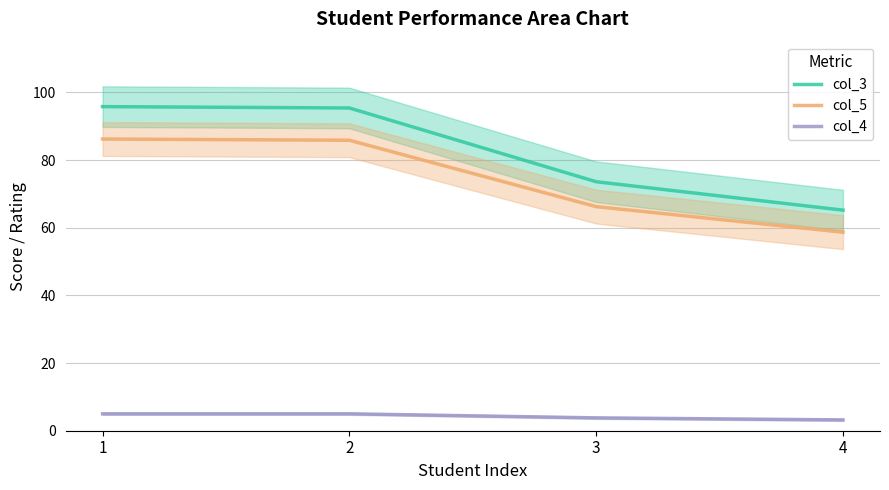

Reading left to right, extract all data points from this chart.

col_3: 95.8	95.4	73.6	65.2
col_5: 86.2	85.9	66.2	58.7
col_4: 5.0	5.0	3.8	3.2